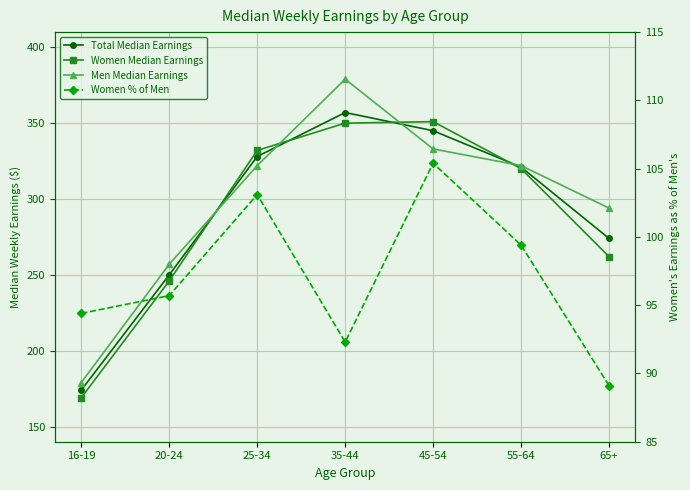

Between which two adjacent categories do Women Median Earnings and Total Median Earnings first intersect?

20-24 and 25-34